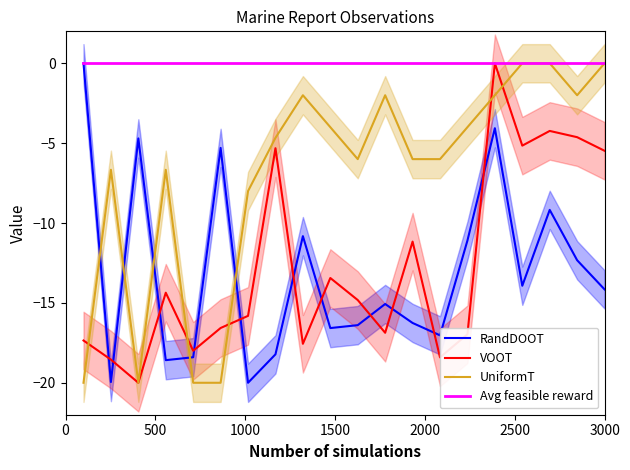

What is the value of the RandDOOT point at the 19th from the left?

-12.3